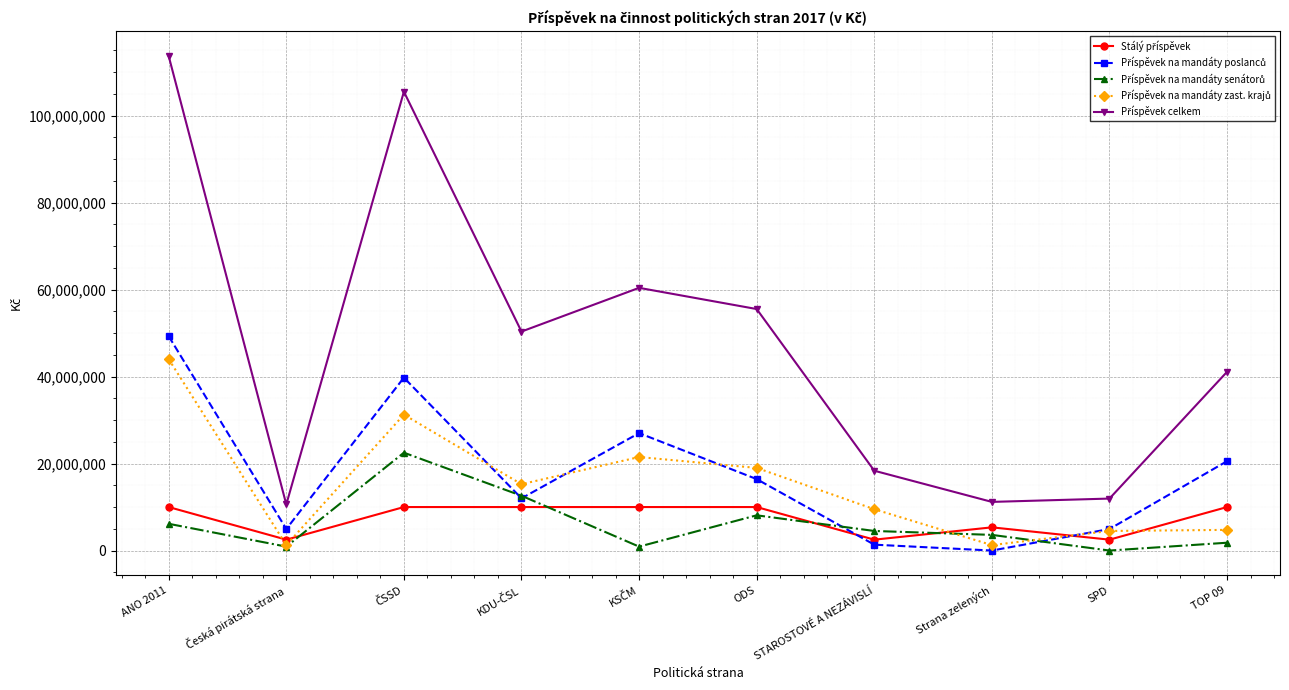

What is the greatest value displayed?

113675000